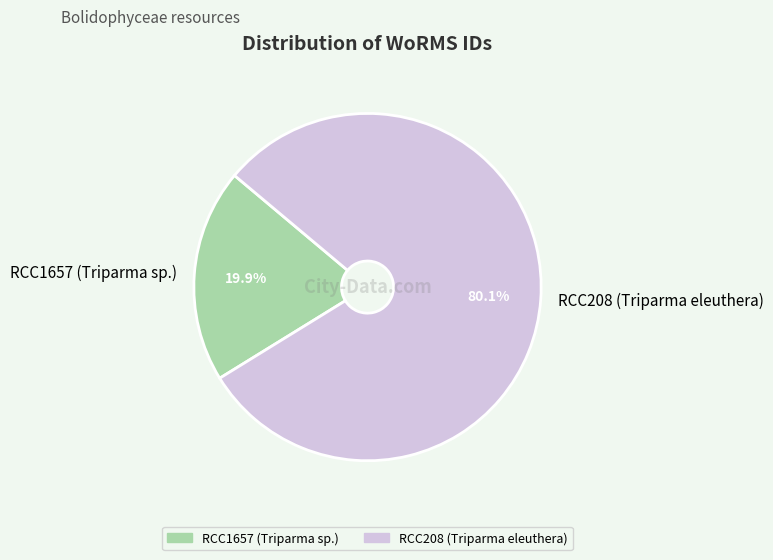

Is the sum of RCC208 (Triparma eleuthera) and RCC1657 (Triparma sp.) greater than half?

Yes